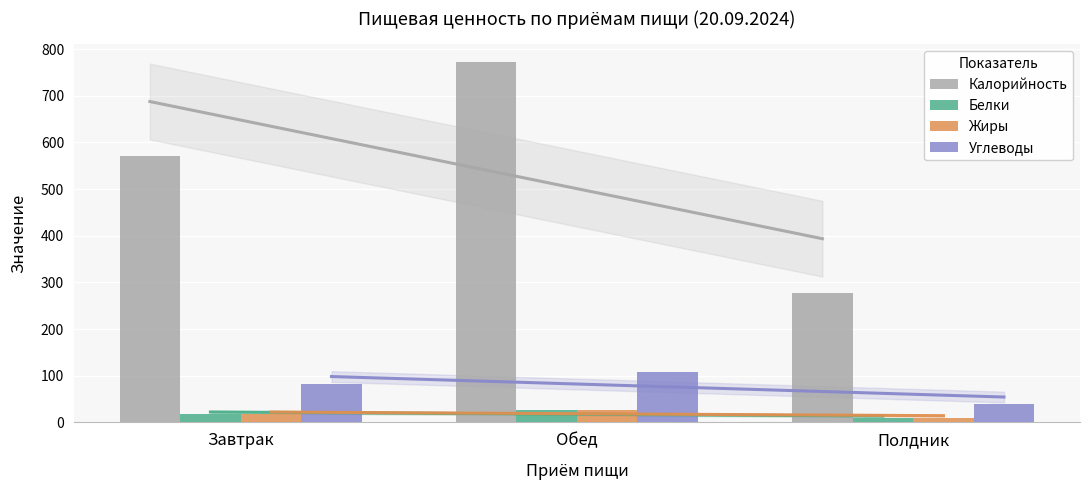

What is the difference between the maximum and minimum values in the Калорийность series?

494.2